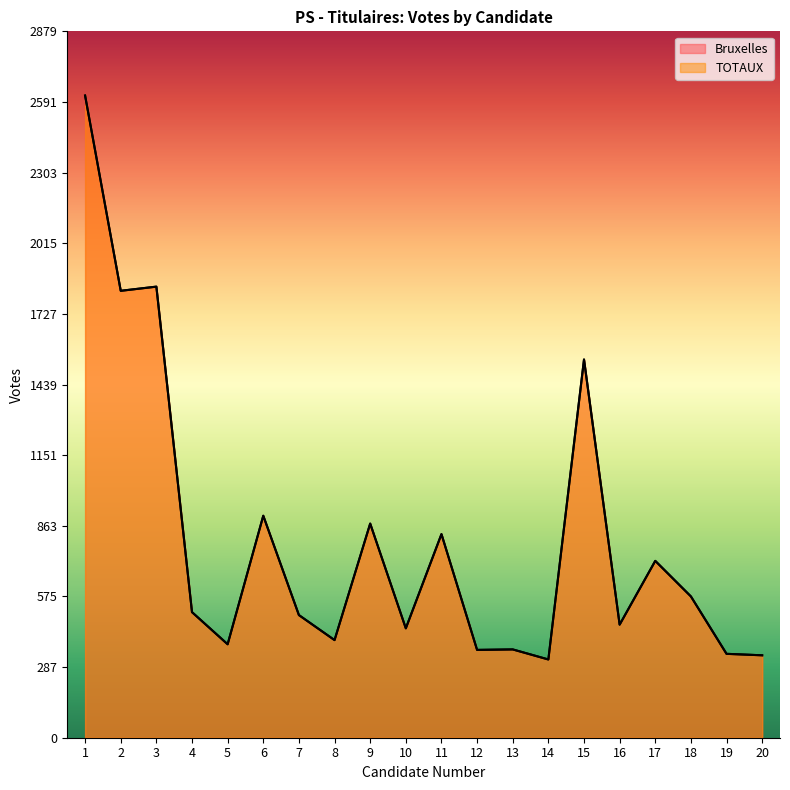

What is the total value across all series at 4?

1024